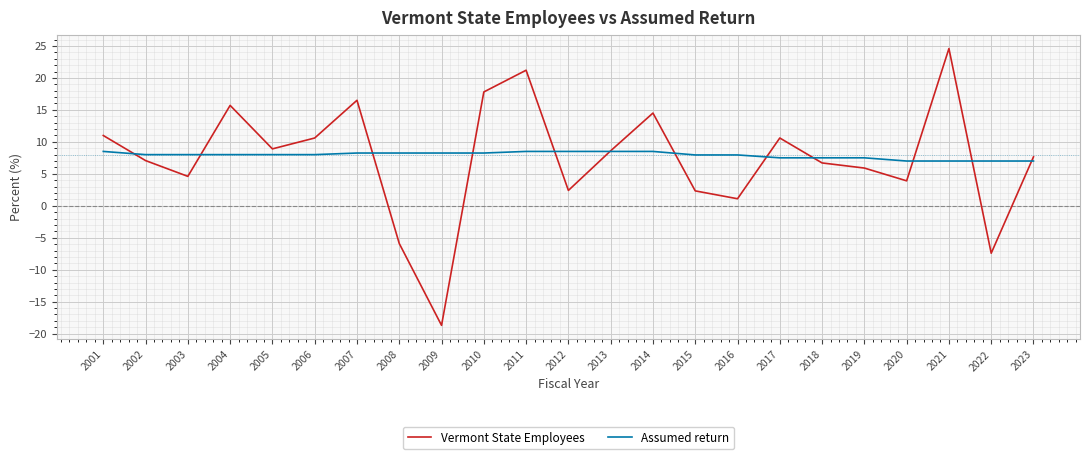

Is the value of Assumed return at 2008 greater than the value of Vermont State Employees at 2014?

No